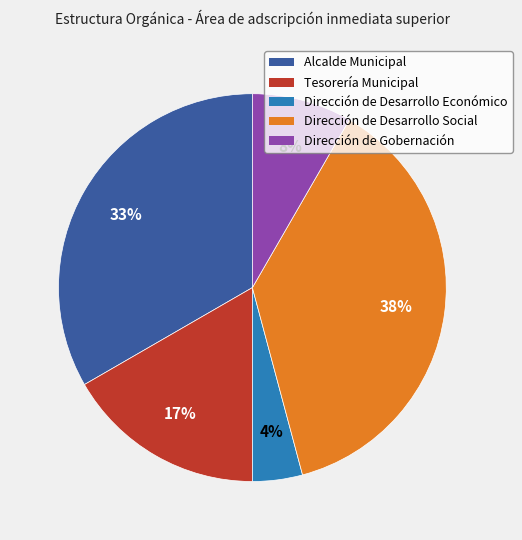

Which has a higher value, Dirección de Gobernación or Tesorería Municipal?

Tesorería Municipal